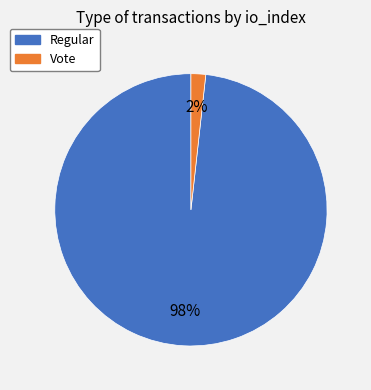

Which slice is the smallest?

Vote